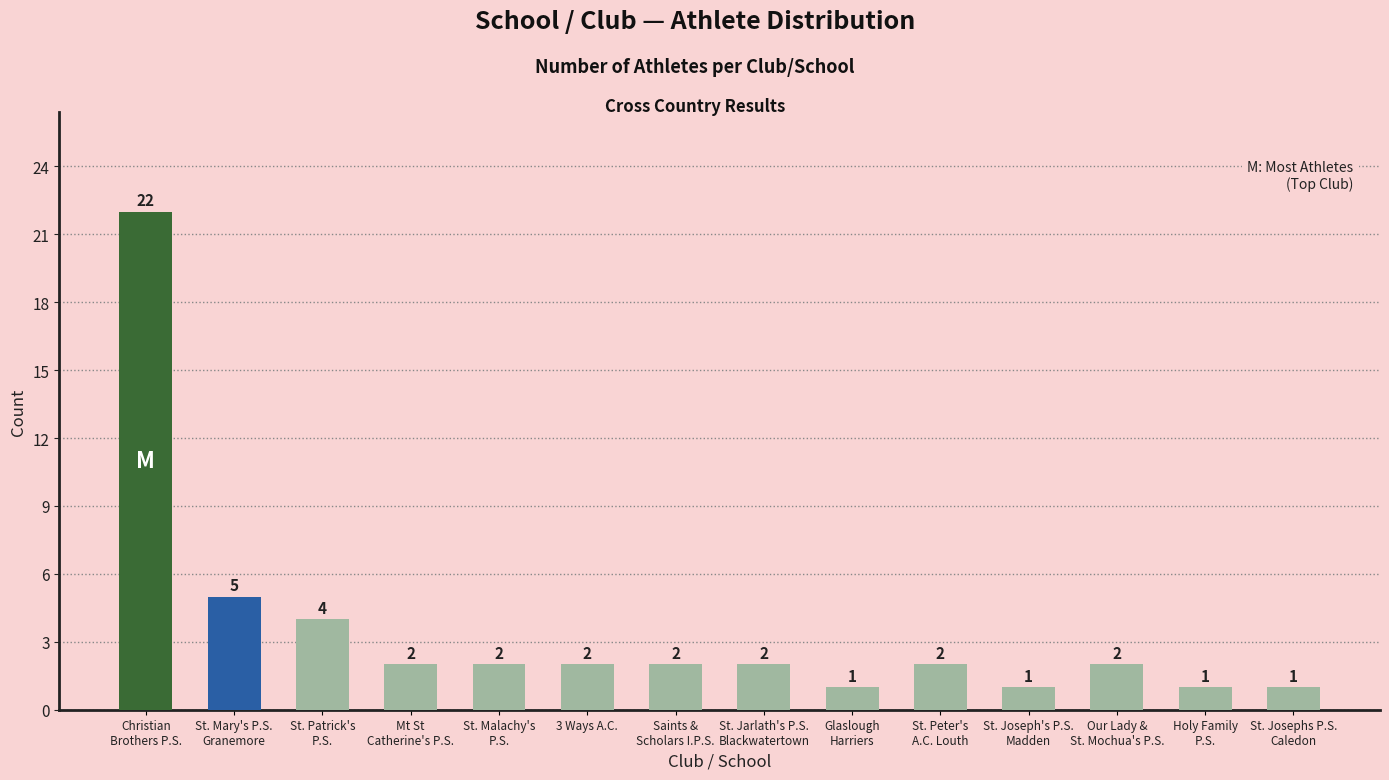

What is the sum of all values?

49